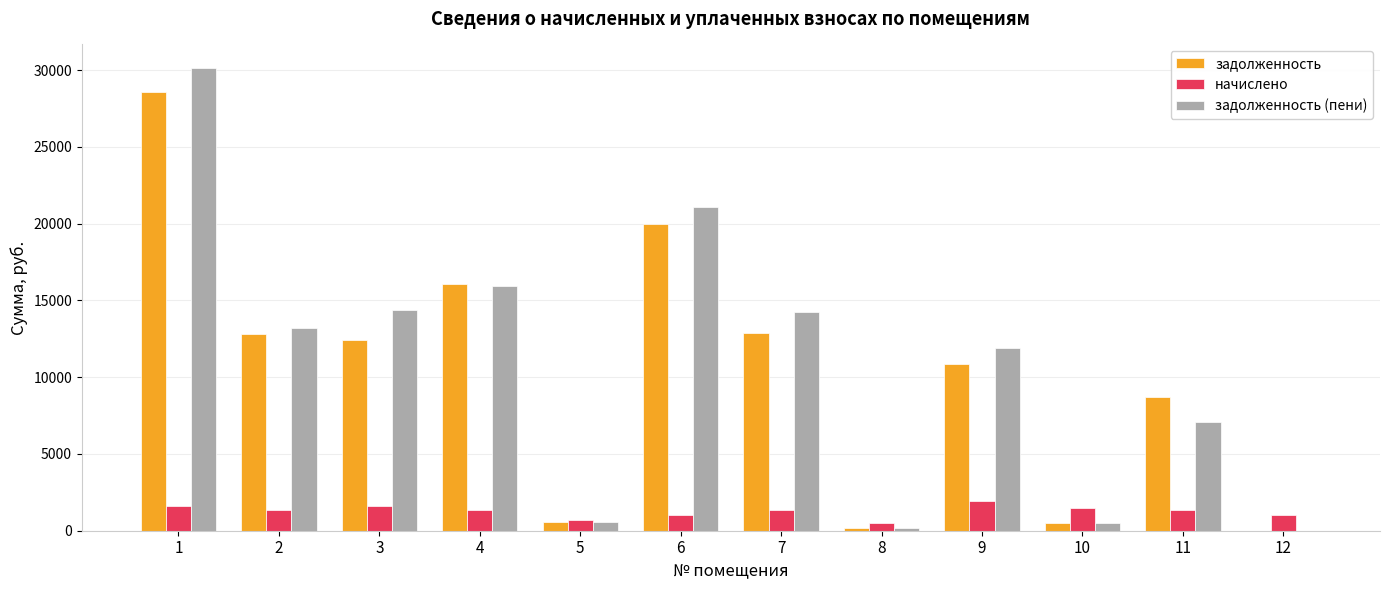

Which series changed the most between 3 and 12?

задолженность (пени)